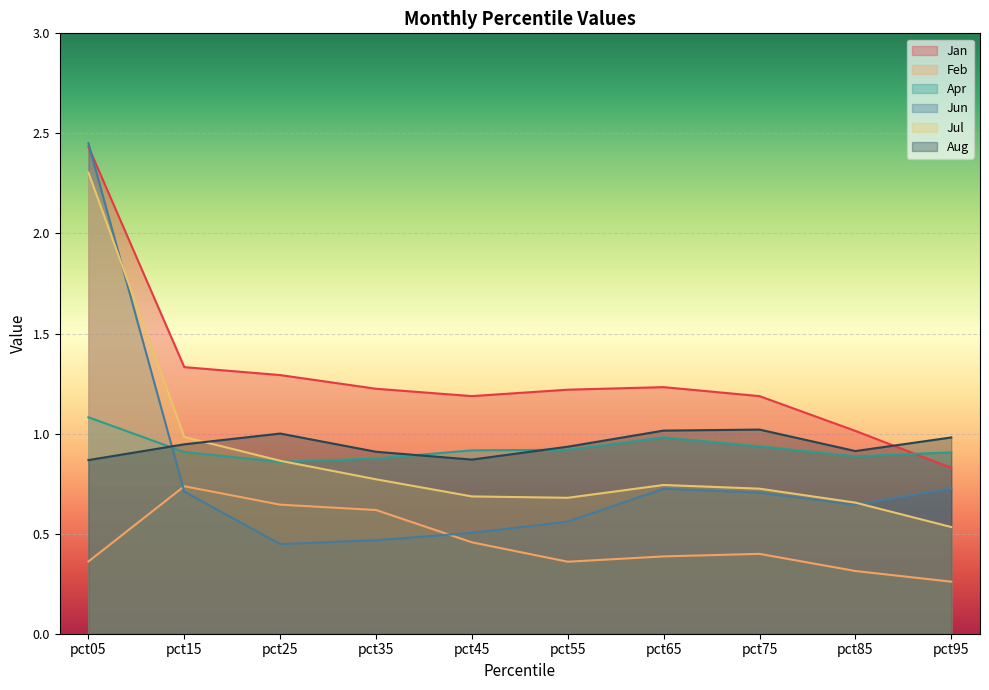

Which category has the lowest value in the Aug series?

pct05